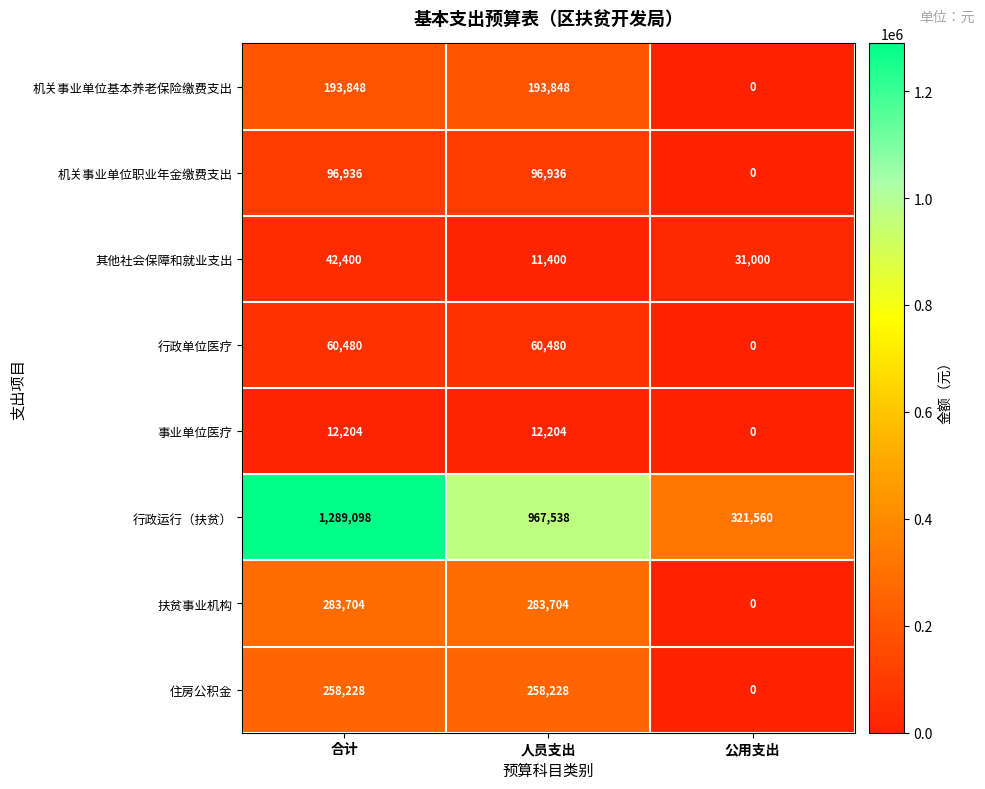

Which series has the largest total across all categories?

行政运行（扶贫）